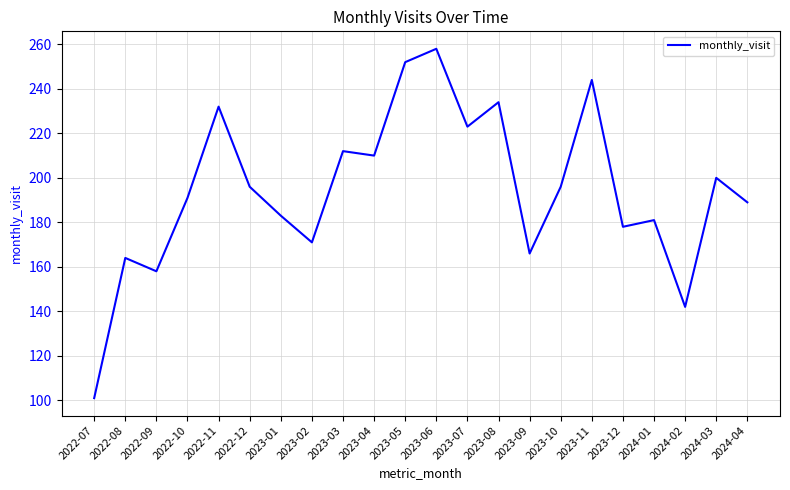

What is the ratio of the value at 2023-12 to the value at 2022-11?

0.8